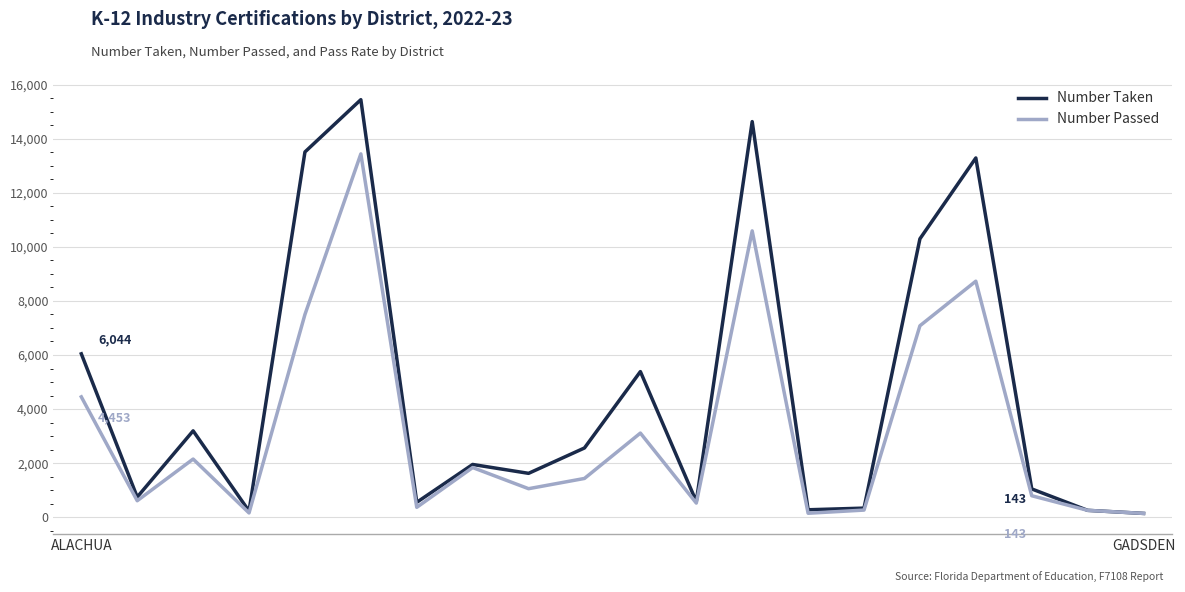

Which series has the largest range (max minus min)?

Number Taken